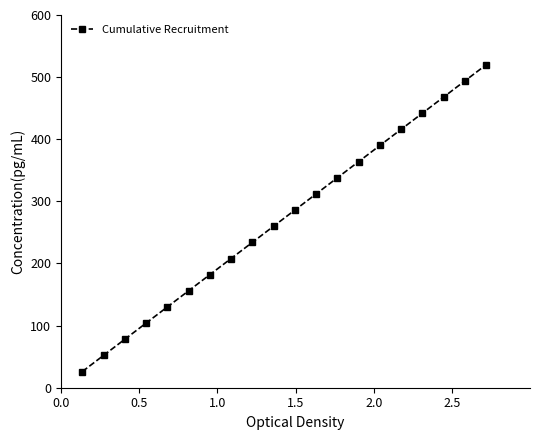

What is the value of the 13th point from the left?

338